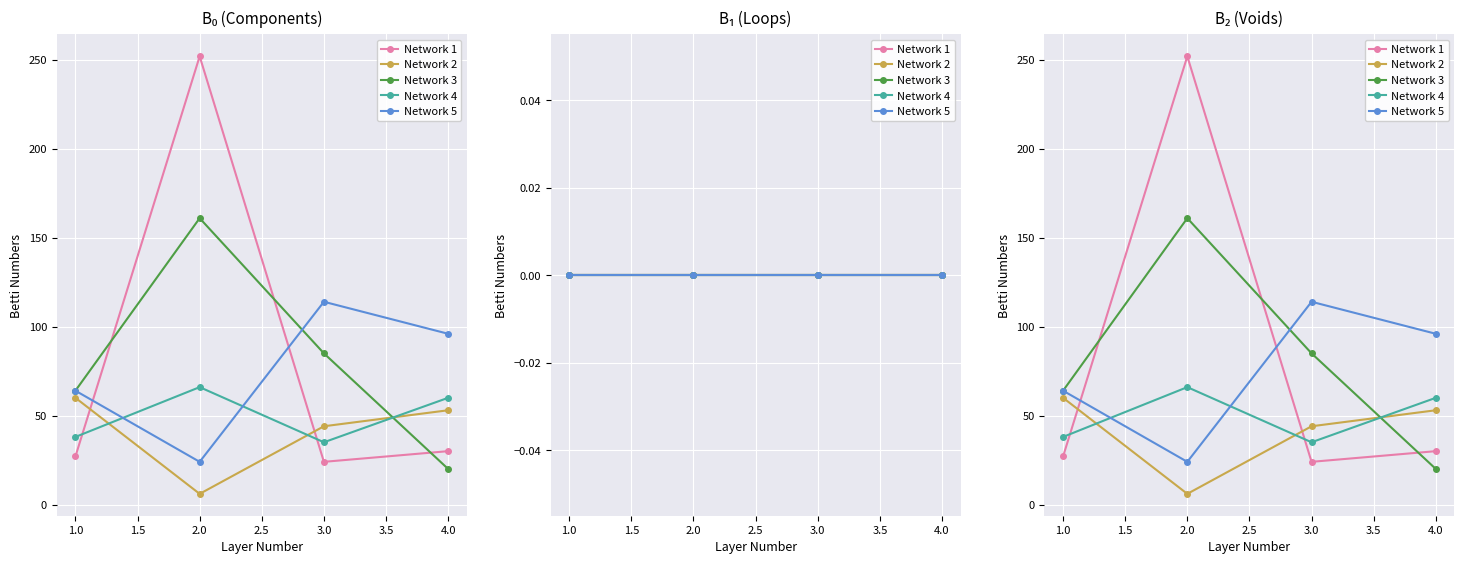

In Network 5, how many points are higher than both neighbors (excluding endpoints)?

1